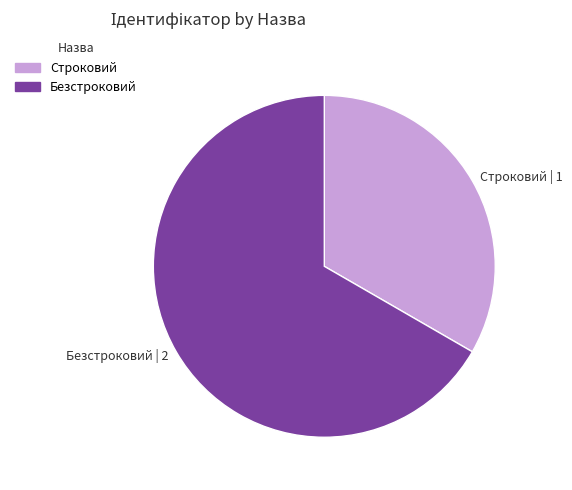

Is it true that Безстроковий is 80% of the pie?

False